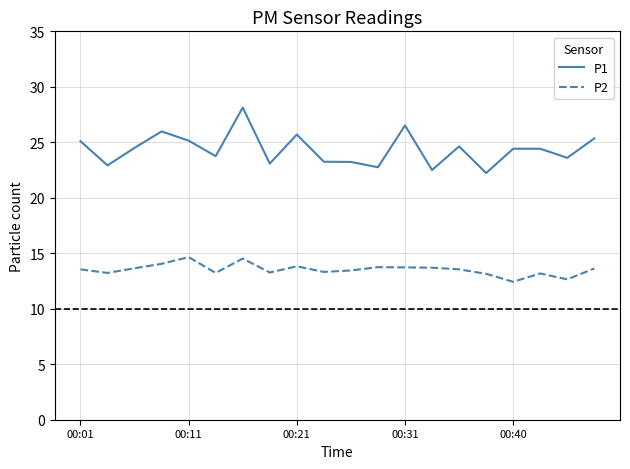

What is the minimum value shown in the chart?

12.4